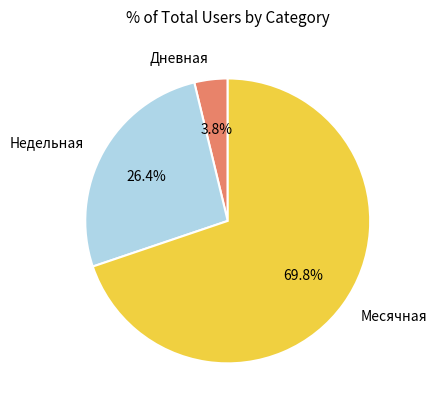

Do Дневная and Месячная together represent more than half of the pie?

Yes